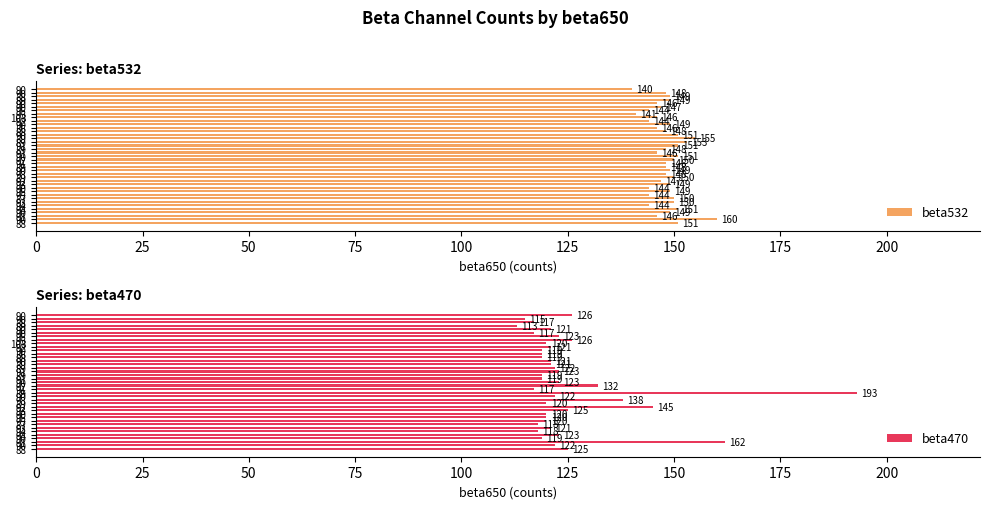

At 90, list the series in order from largest to smallest.

beta532, beta470